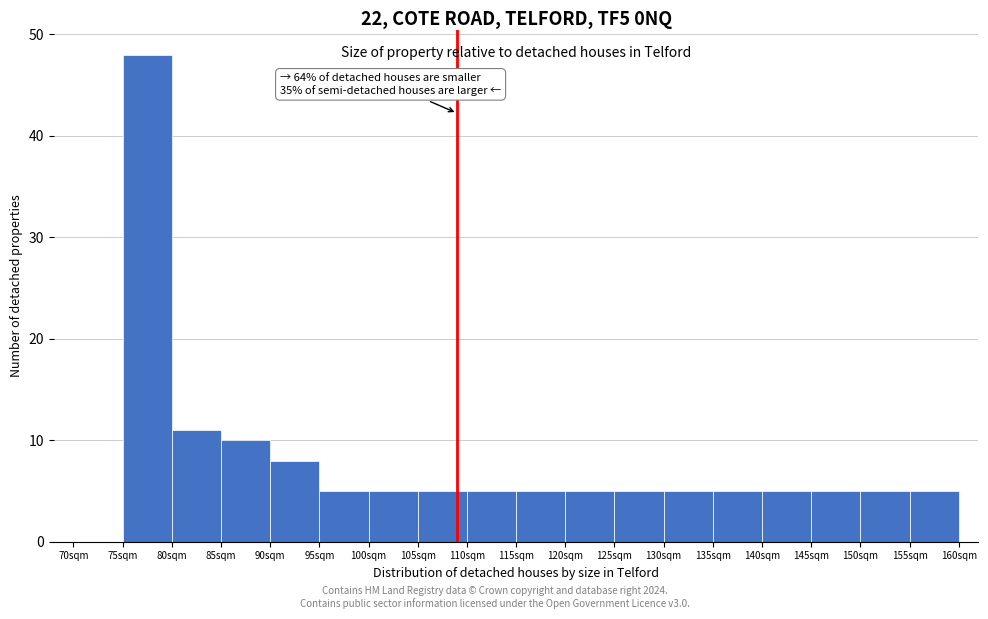

Over which range of the x-axis is the bar tallest?

75 to 80